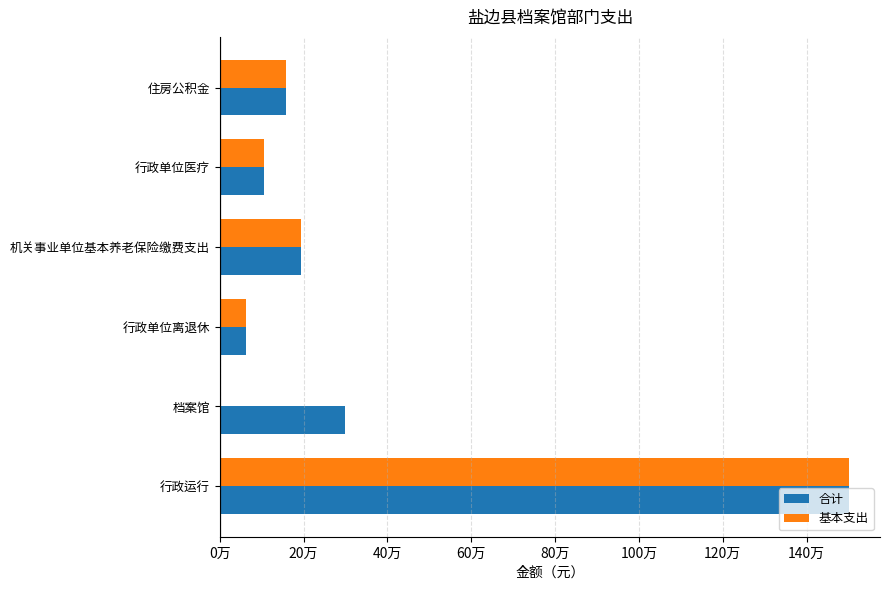

Which series has the largest range (max minus min)?

基本支出